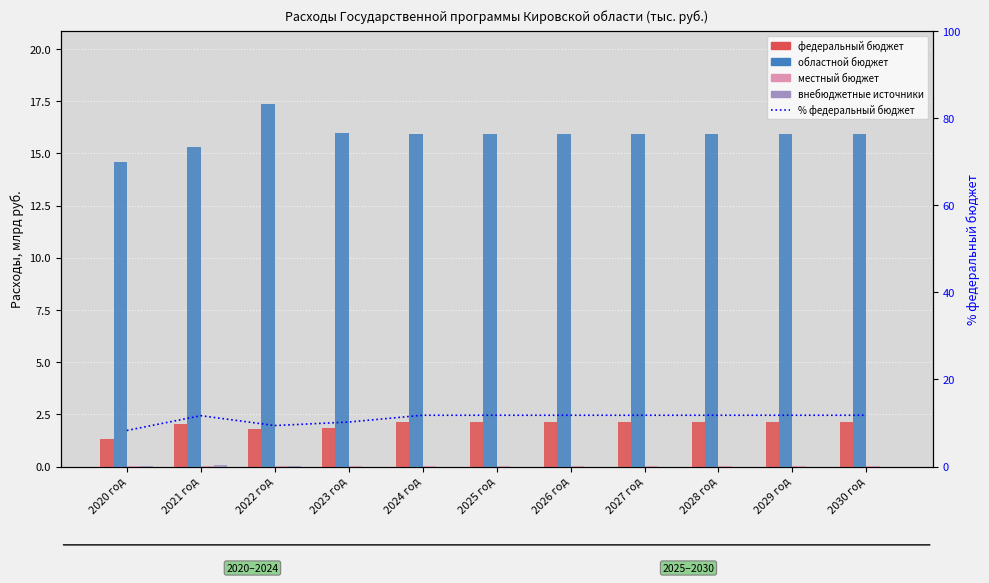

At how many categories does at least one series exceed 4?

11